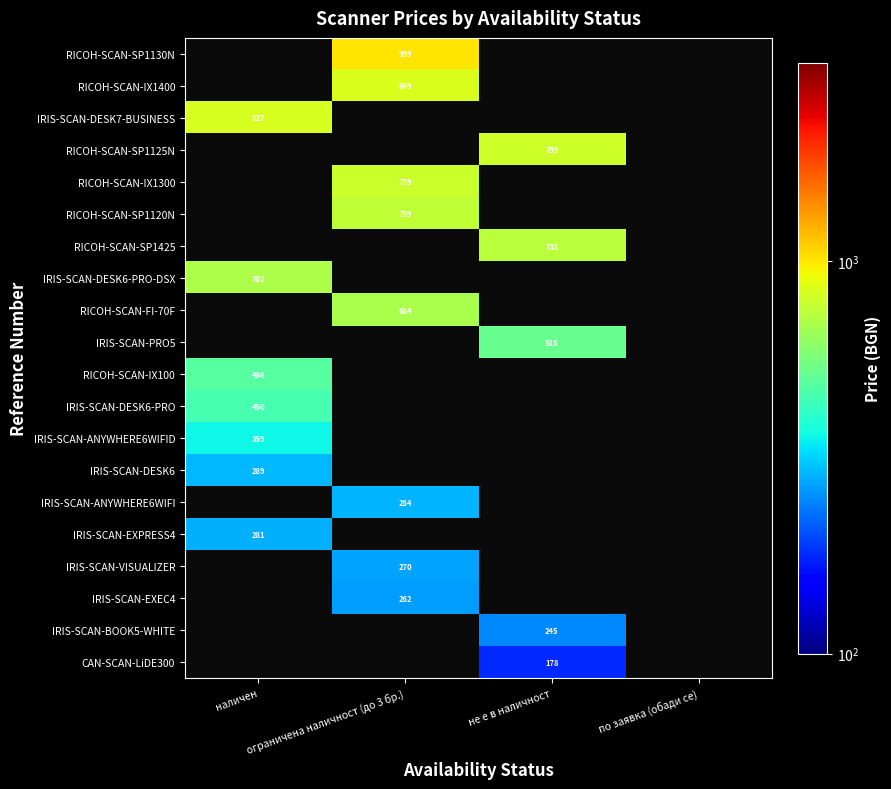

Is the value of IRIS-SCAN-ANYWHERE6WIFI at по заявка (обади се) greater than the value of RICOH-SCAN-SP1120N at ограничена наличност (до 3 бр.)?

No